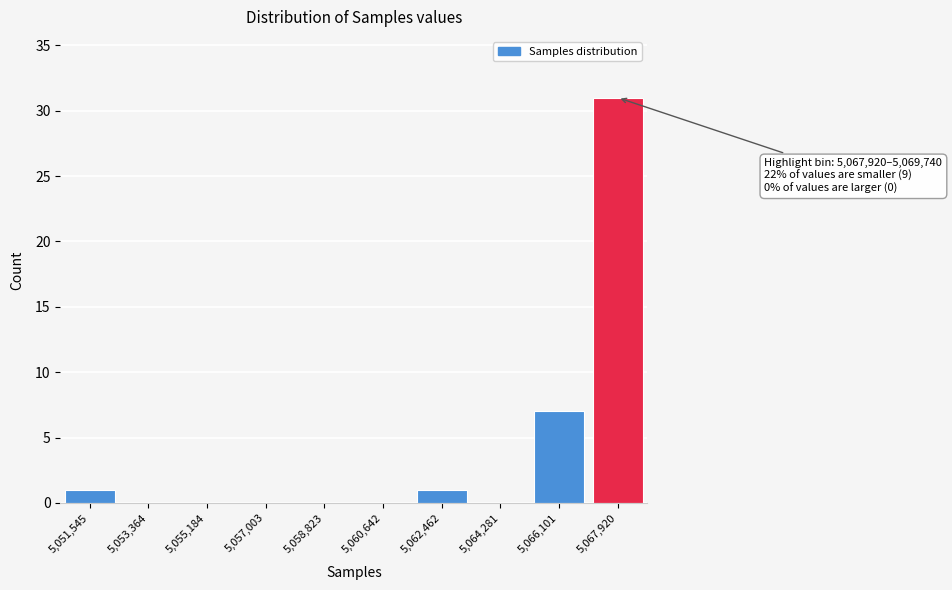

Reading left to right, extract all data points from this chart.

5,051,545=1	5,053,364=0	5,055,184=0	5,057,003=0	5,058,823=0	5,060,642=0	5,062,462=1	5,064,281=0	5,066,101=7	5,067,920=31